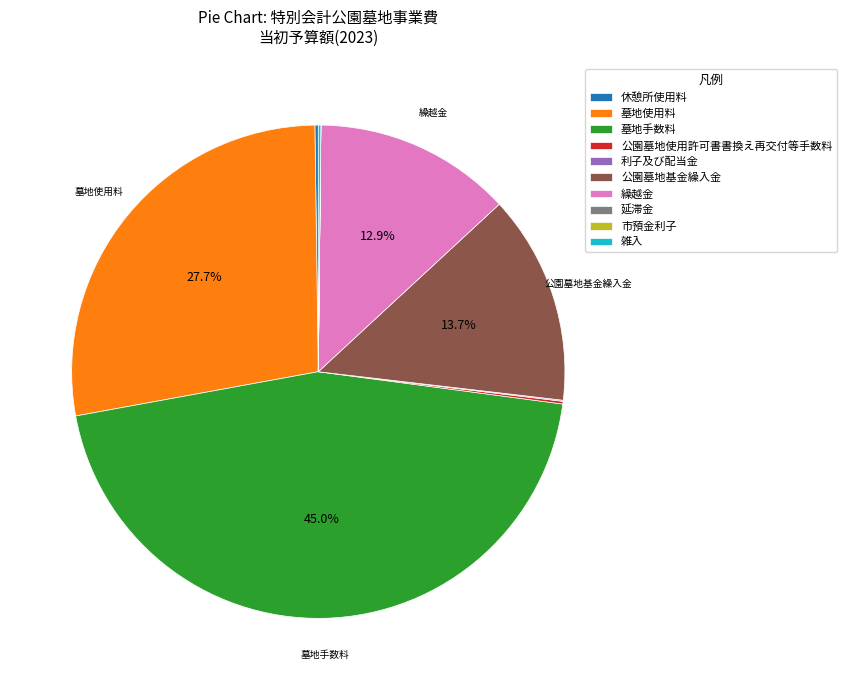

Is 墓地手数料 the majority of the pie?

No